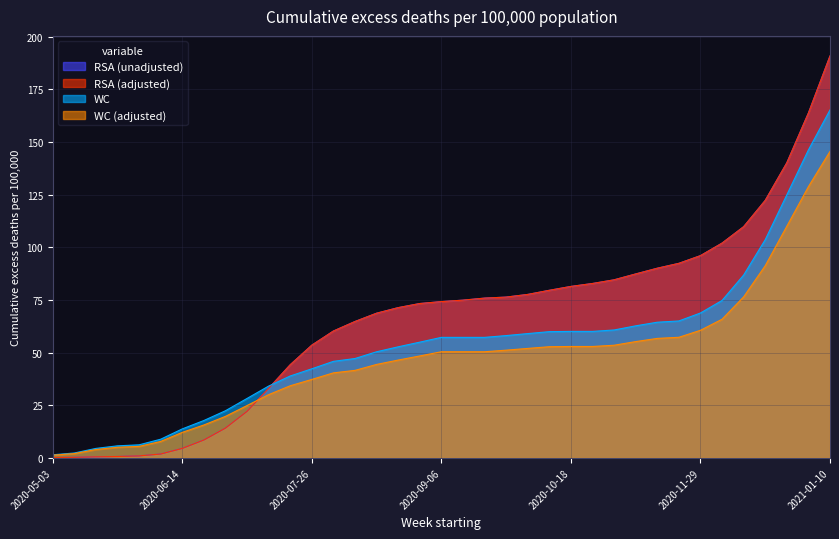

Which series changed the most between 2020-10-18 and 2020-11-01?

RSA (unadjusted)